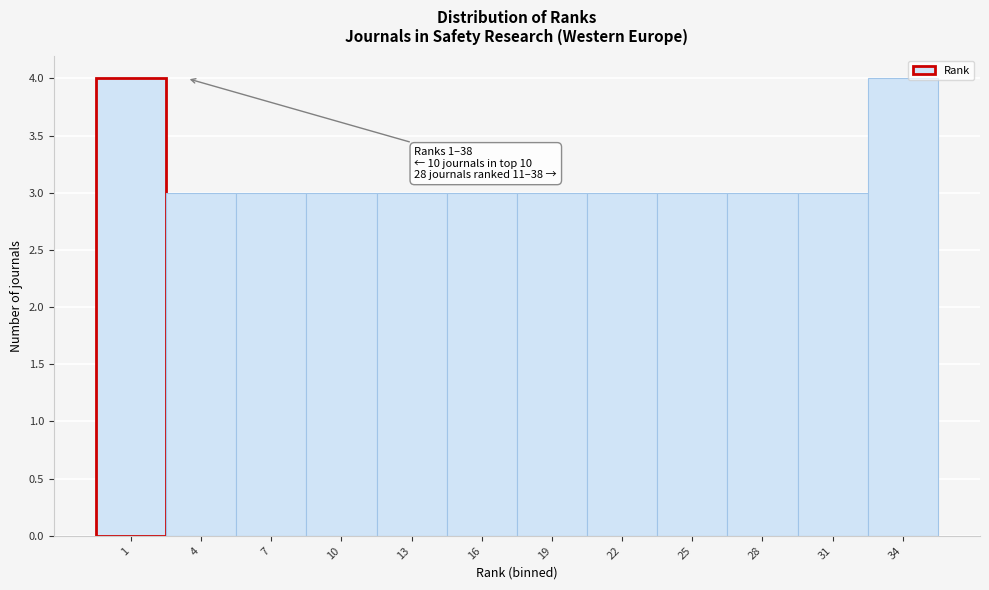

Reading left to right, list all the values displayed in this chart.

1=4	4=3	7=3	10=3	13=3	16=3	19=3	22=3	25=3	28=3	31=3	34=4